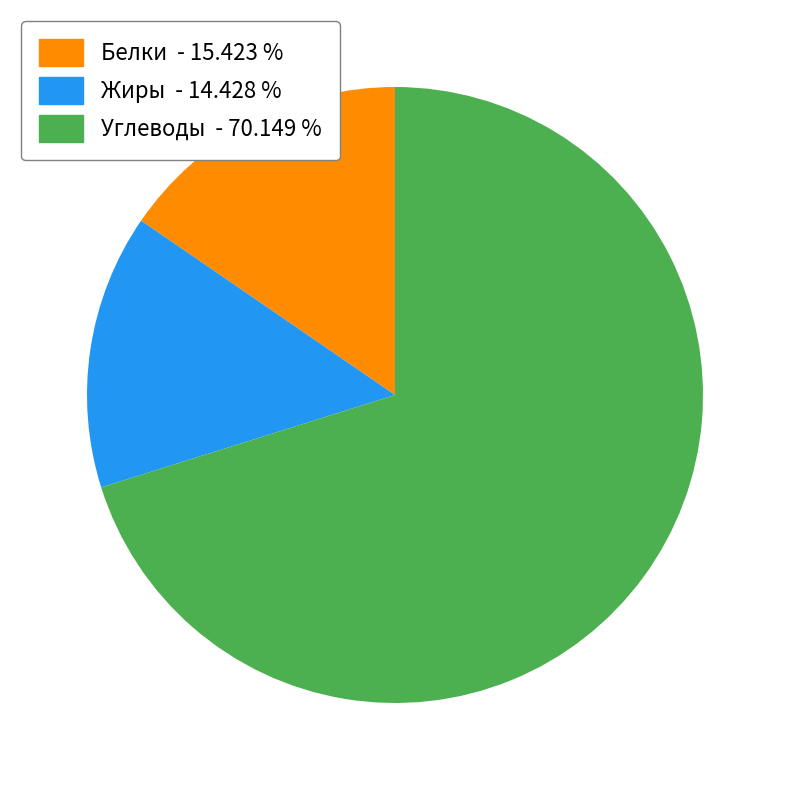

Rank the categories by value from lowest to highest.

Жиры - 14.428 %, Белки - 15.423 %, Углеводы - 70.149 %